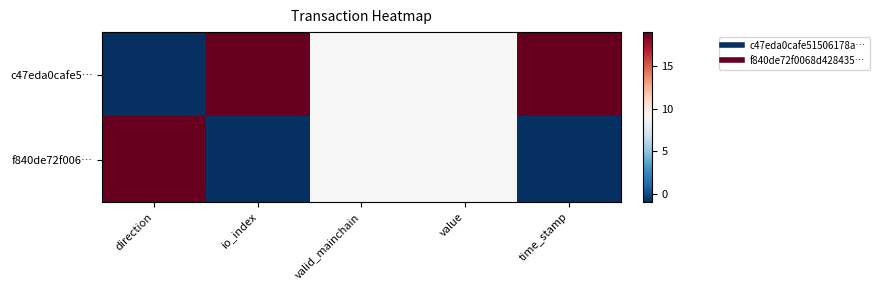

What is the total value across all series at value?

1.0